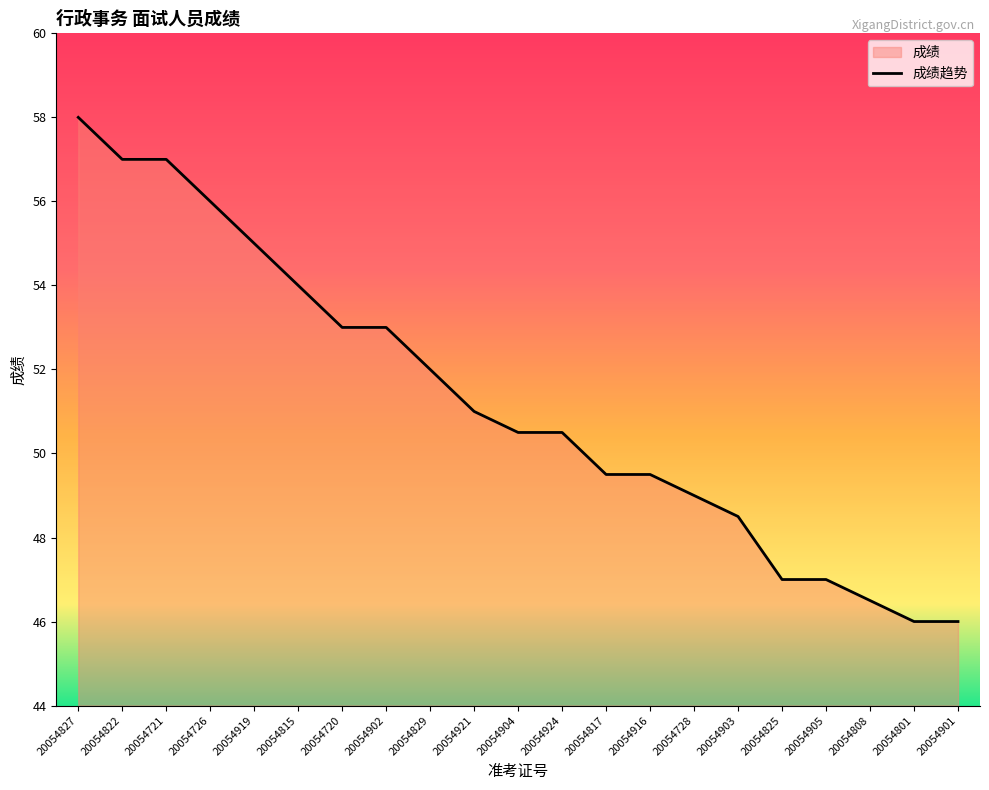

Which label corresponds to the largest value in the chart?

20054827